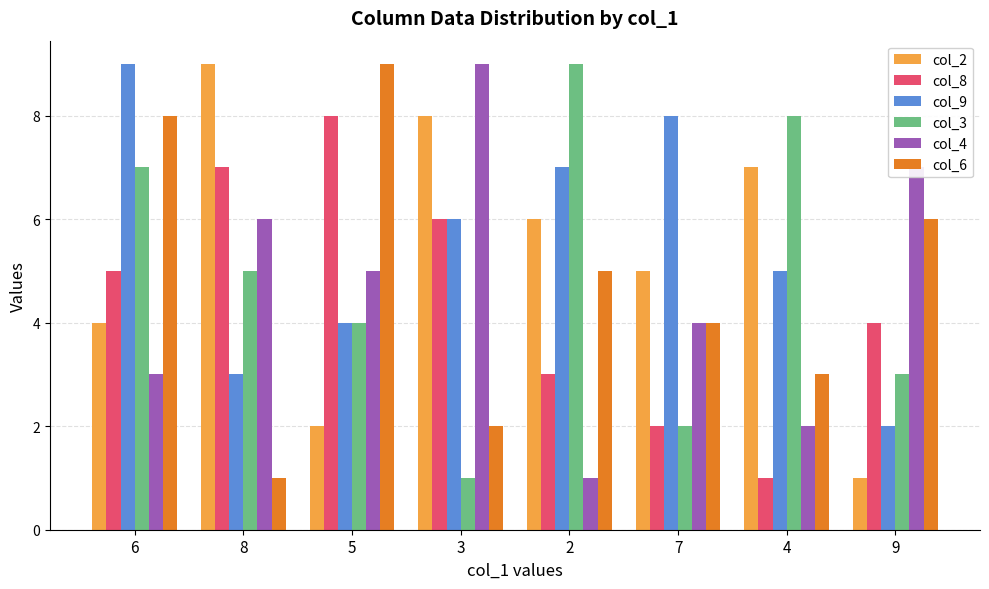

The value of col_3 at 8 is 2. True or false?

False